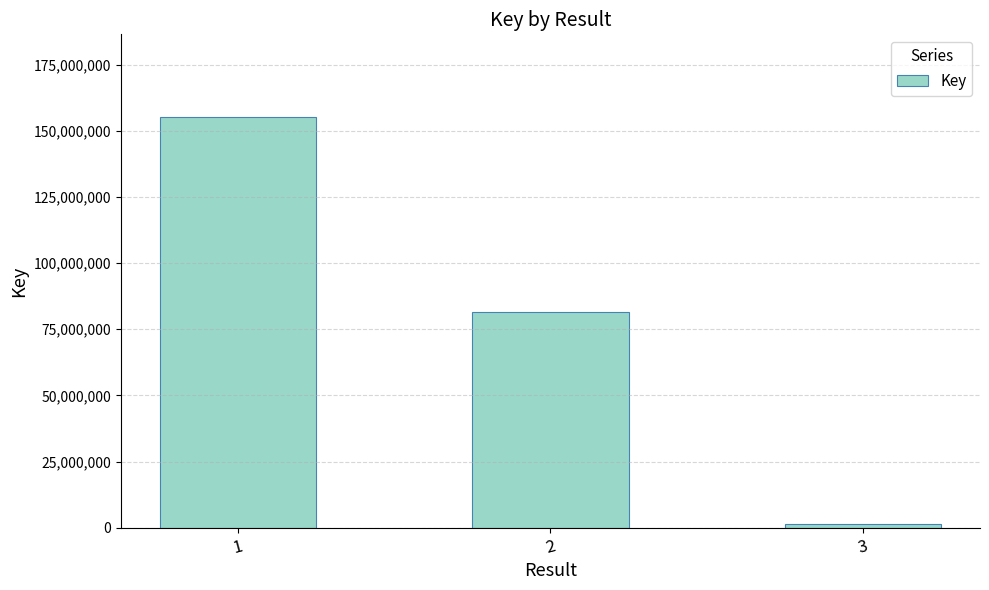

What is the change in value from 1 to 2?

-73904534